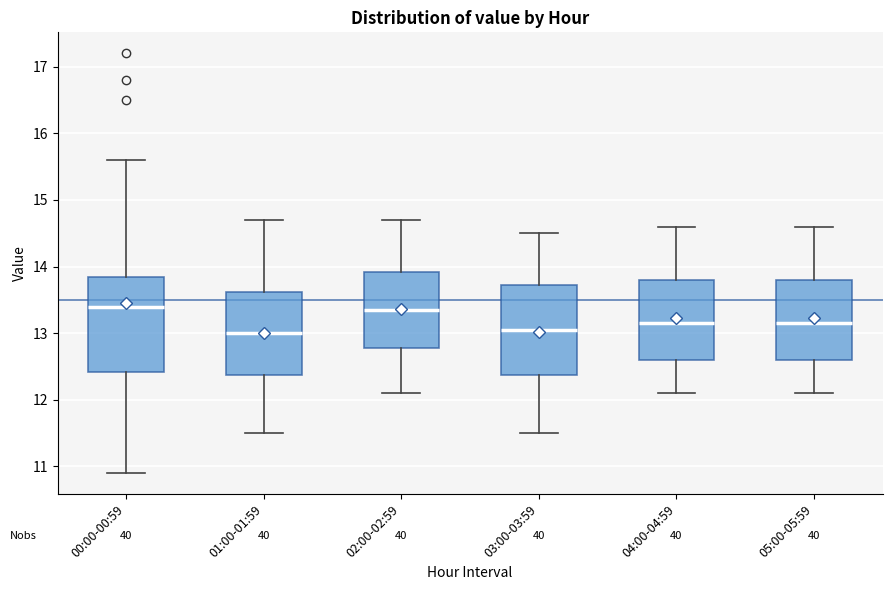

Reading left to right, read every box against the y-axis: the position of its median line, the range the box covers, and the ends of its whiskers. The values are not printed on the chart, so give them approximately, as read against the axis.

00:00-00:59: median 13.4, box 12.4 to 13.9, whiskers 10.9 to 15.6
01:00-01:59: median 13.0, box 12.4 to 13.6, whiskers 11.5 to 14.7
02:00-02:59: median 13.4, box 12.8 to 13.9, whiskers 12.1 to 14.7
03:00-03:59: median 13.1, box 12.4 to 13.7, whiskers 11.5 to 14.5
04:00-04:59: median 13.2, box 12.6 to 13.8, whiskers 12.1 to 14.6
05:00-05:59: median 13.2, box 12.6 to 13.8, whiskers 12.1 to 14.6